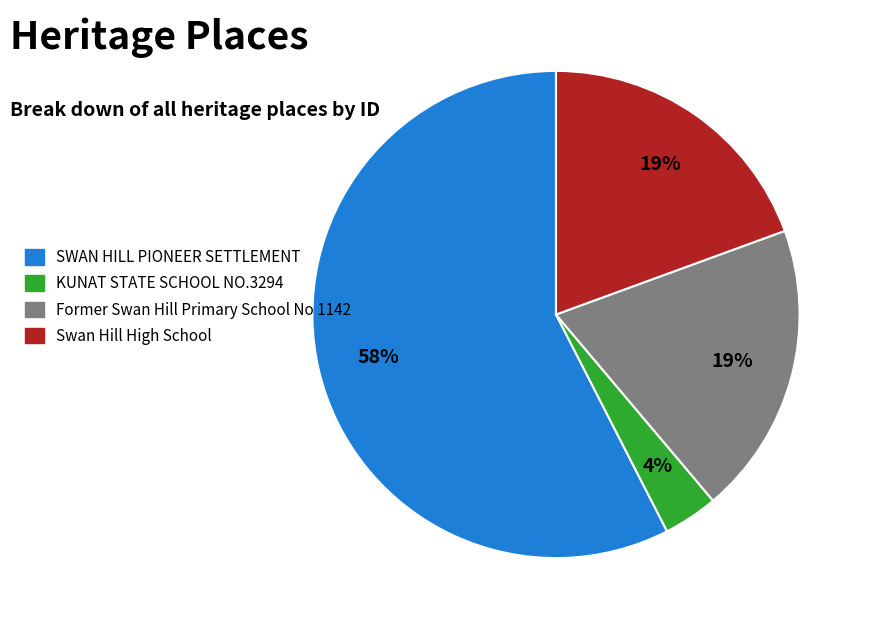

True or false: SWAN HILL PIONEER SETTLEMENT accounts for 58% of the total.

True